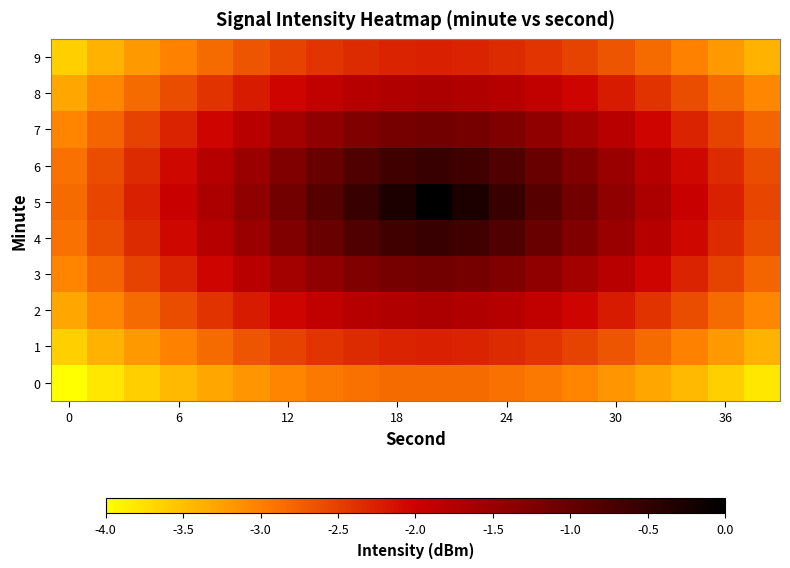

Reading left to right, extract all data points from this chart.

0: -4.0	-3.8	-3.6	-3.5	-3.3	-3.2	-3.0	-3.0	-2.9	-2.8	-2.8	-2.8	-2.9	-3.0	-3.0	-3.2	-3.3	-3.5	-3.6	-3.8
1: -3.6	-3.4	-3.2	-3.0	-2.8	-2.7	-2.5	-2.4	-2.3	-2.3	-2.3	-2.3	-2.3	-2.4	-2.5	-2.7	-2.8	-3.0	-3.2	-3.4
2: -3.3	-3.1	-2.8	-2.6	-2.4	-2.2	-2.0	-1.9	-1.8	-1.7	-1.7	-1.7	-1.8	-1.9	-2.0	-2.2	-2.4	-2.6	-2.8	-3.1
3: -3.0	-2.8	-2.5	-2.3	-2.0	-1.8	-1.6	-1.4	-1.3	-1.2	-1.1	-1.2	-1.3	-1.4	-1.6	-1.8	-2.0	-2.3	-2.5	-2.8
4: -2.9	-2.6	-2.3	-2.1	-1.8	-1.5	-1.3	-1.0	-0.8	-0.6	-0.6	-0.6	-0.8	-1.0	-1.3	-1.5	-1.8	-2.1	-2.3	-2.6
5: -2.8	-2.5	-2.3	-2.0	-1.7	-1.4	-1.1	-0.8	-0.6	-0.3	-0.0	-0.3	-0.6	-0.8	-1.1	-1.4	-1.7	-2.0	-2.3	-2.5
6: -2.9	-2.6	-2.3	-2.1	-1.8	-1.5	-1.3	-1.0	-0.8	-0.6	-0.6	-0.6	-0.8	-1.0	-1.3	-1.5	-1.8	-2.1	-2.3	-2.6
7: -3.0	-2.8	-2.5	-2.3	-2.0	-1.8	-1.6	-1.4	-1.3	-1.2	-1.1	-1.2	-1.3	-1.4	-1.6	-1.8	-2.0	-2.3	-2.5	-2.8
8: -3.3	-3.1	-2.8	-2.6	-2.4	-2.2	-2.0	-1.9	-1.8	-1.7	-1.7	-1.7	-1.8	-1.9	-2.0	-2.2	-2.4	-2.6	-2.8	-3.1
9: -3.6	-3.4	-3.2	-3.0	-2.8	-2.7	-2.5	-2.4	-2.3	-2.3	-2.3	-2.3	-2.3	-2.4	-2.5	-2.7	-2.8	-3.0	-3.2	-3.4